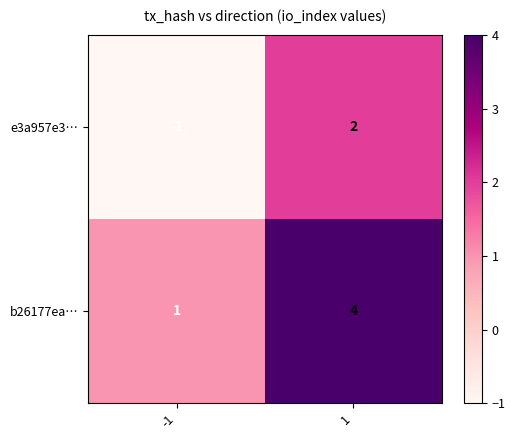

Reading left to right, extract all data points from this chart.

e3a957e3…: -1	2
b26177ea…: 1	4